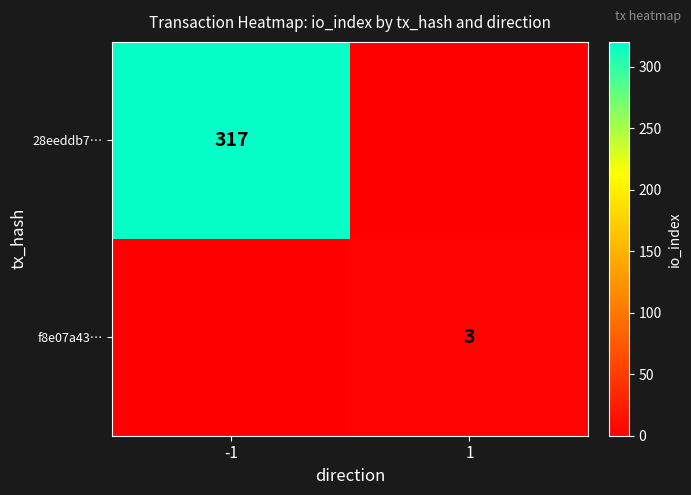

Is the value of f8e07a43… at 1 greater than the value of 28eeddb7… at 1?

No